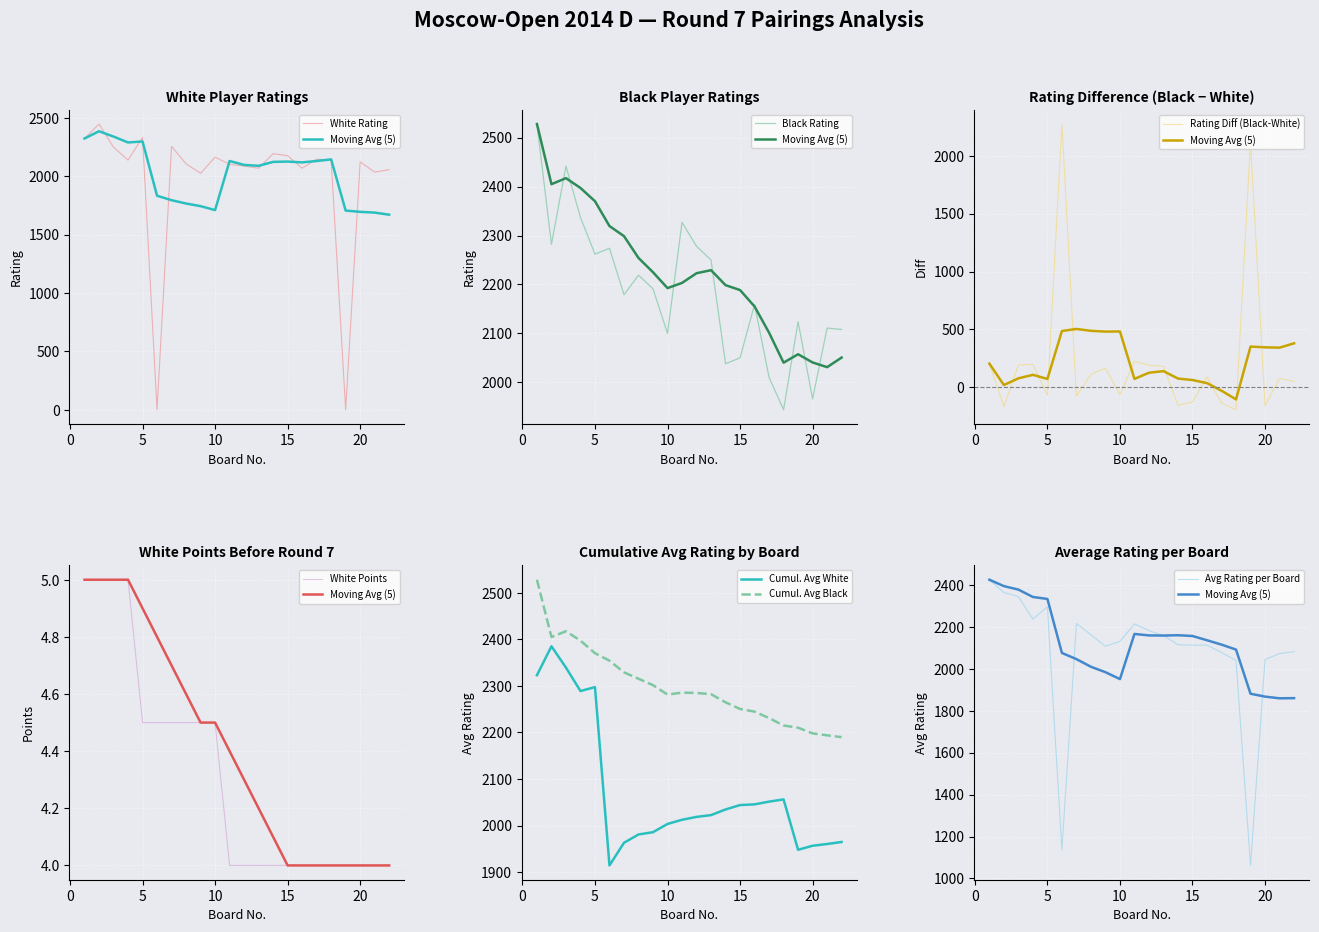

At which category is the sum across all series the highest?

1